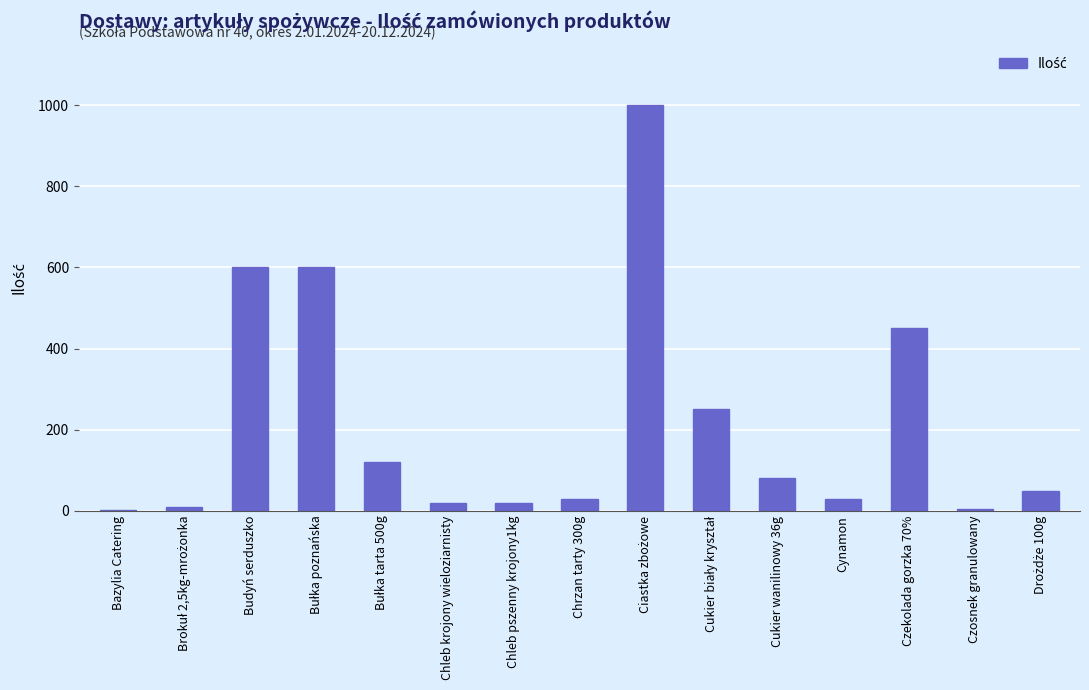

Where is the data nearest to the value 501?

Czekolada gorzka 70%